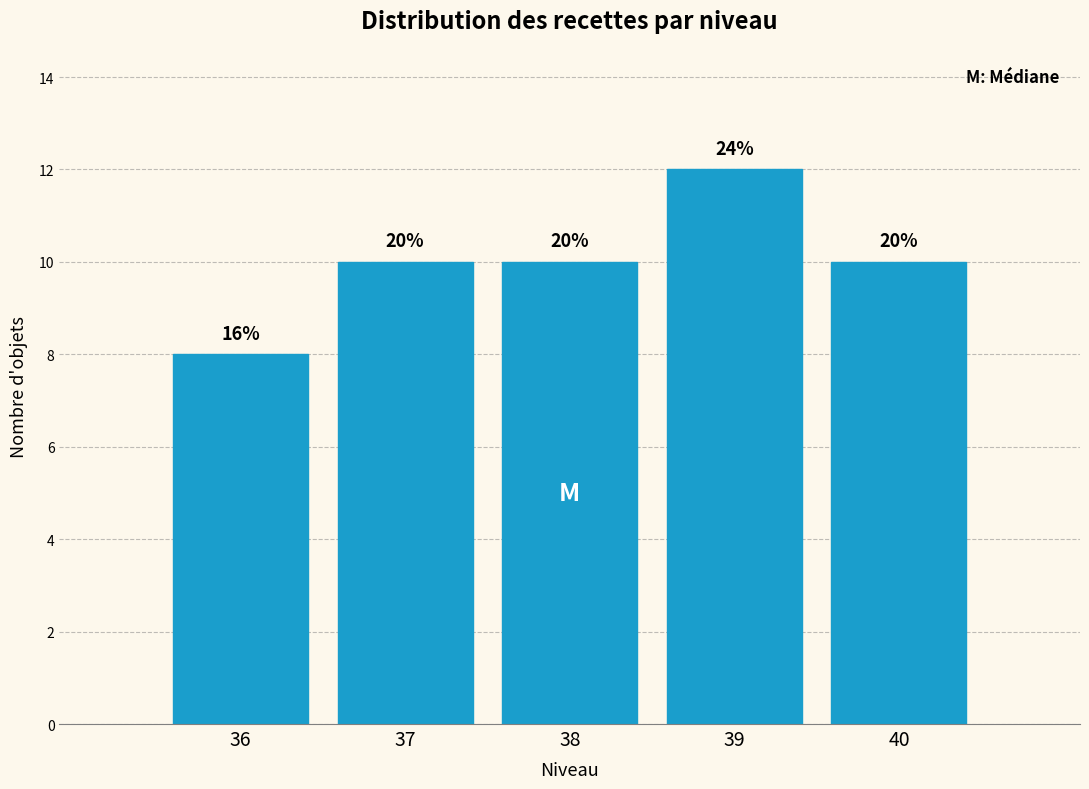

Are the bars horizontal?

No